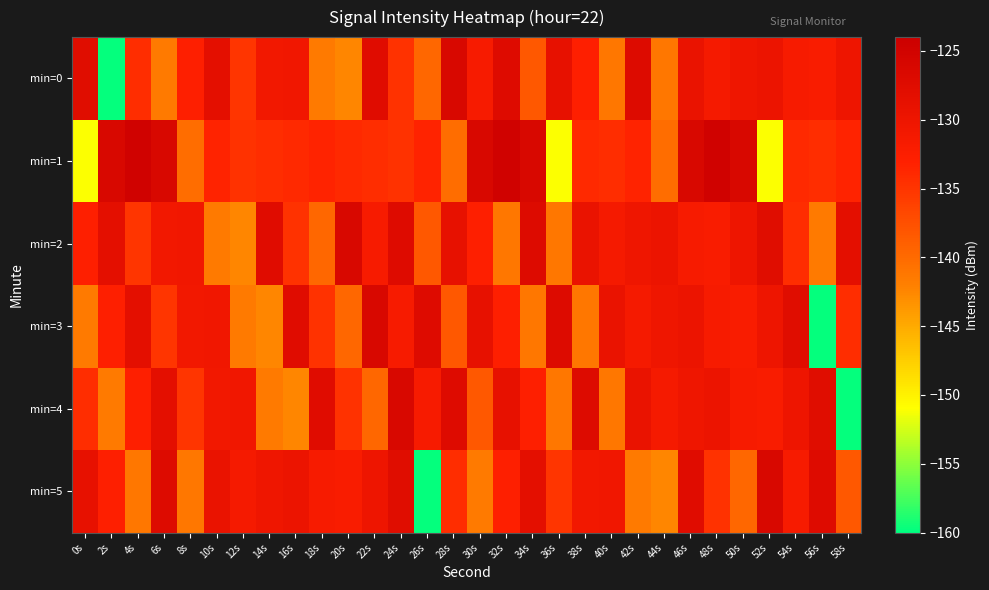

Reading left to right, transcribe all the data shown in this chart.

min=0: 0s=-127.8	2s=-159.7	4s=-134.4	6s=-141.6	8s=-132.9	10s=-128.3	12s=-135.0	14s=-130.8	16s=-130.7	18s=-141.5	20s=-142.5	22s=-127.5	24s=-134.8	26s=-139.7	28s=-126.3	30s=-131.7	32s=-127.3	34s=-138.3	36s=-128.8	38s=-132.9	40s=-141.2	42s=-127.2	44s=-141.2	46s=-129.4	48s=-131.4	50s=-130.3	52s=-129.6	54s=-131.7	56s=-132.0	58s=-130.2
min=1: 0s=-151.0	2s=-126.3	4s=-124.7	6s=-126.4	8s=-140.2	10s=-133.3	12s=-134.7	14s=-134.3	16s=-134.0	18s=-133.3	20s=-134.0	22s=-134.3	24s=-134.7	26s=-133.3	28s=-140.2	30s=-126.4	32s=-124.7	34s=-126.3	36s=-151.0	38s=-134.0	40s=-134.3	42s=-133.3	44s=-140.2	46s=-126.4	48s=-124.7	50s=-126.3	52s=-151.0	54s=-134.0	56s=-134.3	58s=-133.3
min=2: 0s=-132.9	2s=-128.3	4s=-135.0	6s=-130.8	8s=-130.7	10s=-141.5	12s=-142.5	14s=-127.5	16s=-134.8	18s=-139.7	20s=-126.3	22s=-131.7	24s=-127.3	26s=-138.3	28s=-128.8	30s=-132.9	32s=-141.2	34s=-127.2	36s=-141.2	38s=-129.4	40s=-131.4	42s=-130.3	44s=-129.6	46s=-131.7	48s=-132.0	50s=-130.2	52s=-127.8	54s=-134.4	56s=-141.6	58s=-128.3
min=3: 0s=-141.6	2s=-132.9	4s=-128.3	6s=-135.0	8s=-130.8	10s=-130.7	12s=-141.5	14s=-142.5	16s=-127.5	18s=-134.8	20s=-139.7	22s=-126.3	24s=-131.7	26s=-127.3	28s=-138.3	30s=-128.8	32s=-132.9	34s=-141.2	36s=-127.2	38s=-141.2	40s=-129.4	42s=-131.4	44s=-130.3	46s=-129.6	48s=-131.7	50s=-132.0	52s=-130.2	54s=-127.8	56s=-159.7	58s=-134.4
min=4: 0s=-134.4	2s=-141.6	4s=-132.9	6s=-128.3	8s=-135.0	10s=-130.8	12s=-130.7	14s=-141.5	16s=-142.5	18s=-127.5	20s=-134.8	22s=-139.7	24s=-126.3	26s=-131.7	28s=-127.3	30s=-138.3	32s=-128.8	34s=-132.9	36s=-141.2	38s=-127.2	40s=-141.2	42s=-129.4	44s=-131.4	46s=-130.3	48s=-129.6	50s=-131.7	52s=-132.0	54s=-130.2	56s=-127.8	58s=-159.7
min=5: 0s=-128.8	2s=-132.9	4s=-141.2	6s=-127.2	8s=-141.2	10s=-129.4	12s=-131.4	14s=-130.3	16s=-129.6	18s=-131.7	20s=-132.0	22s=-130.2	24s=-127.8	26s=-159.7	28s=-134.4	30s=-141.6	32s=-132.9	34s=-128.3	36s=-135.0	38s=-130.8	40s=-130.7	42s=-141.5	44s=-142.5	46s=-127.5	48s=-134.8	50s=-139.7	52s=-126.3	54s=-131.7	56s=-127.3	58s=-138.3